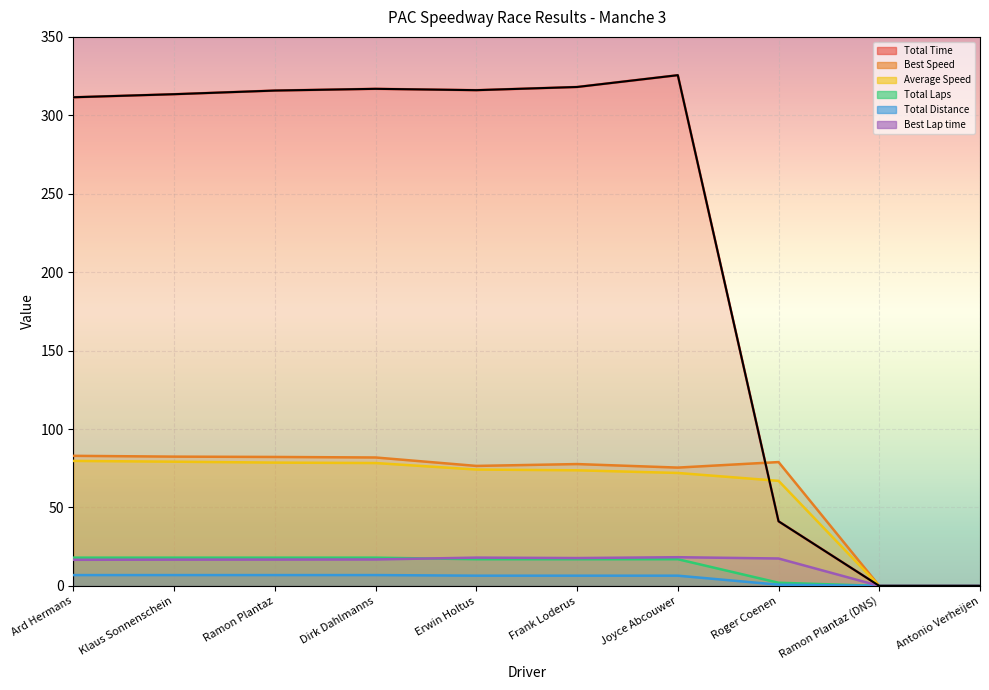

What is the total value across all series at Erwin Holtus?

508.2